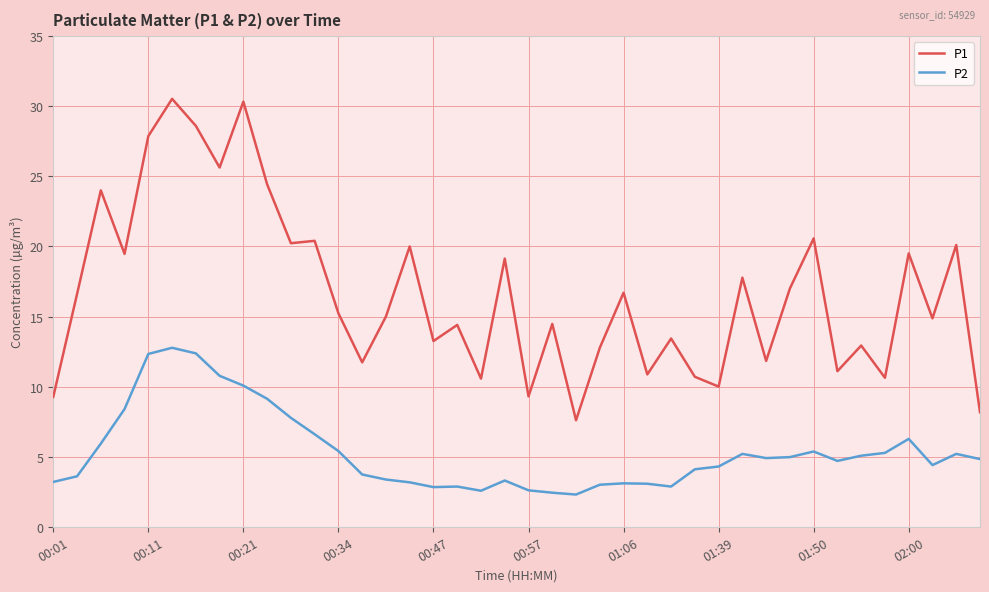

Count the number of data series in this chart.

2